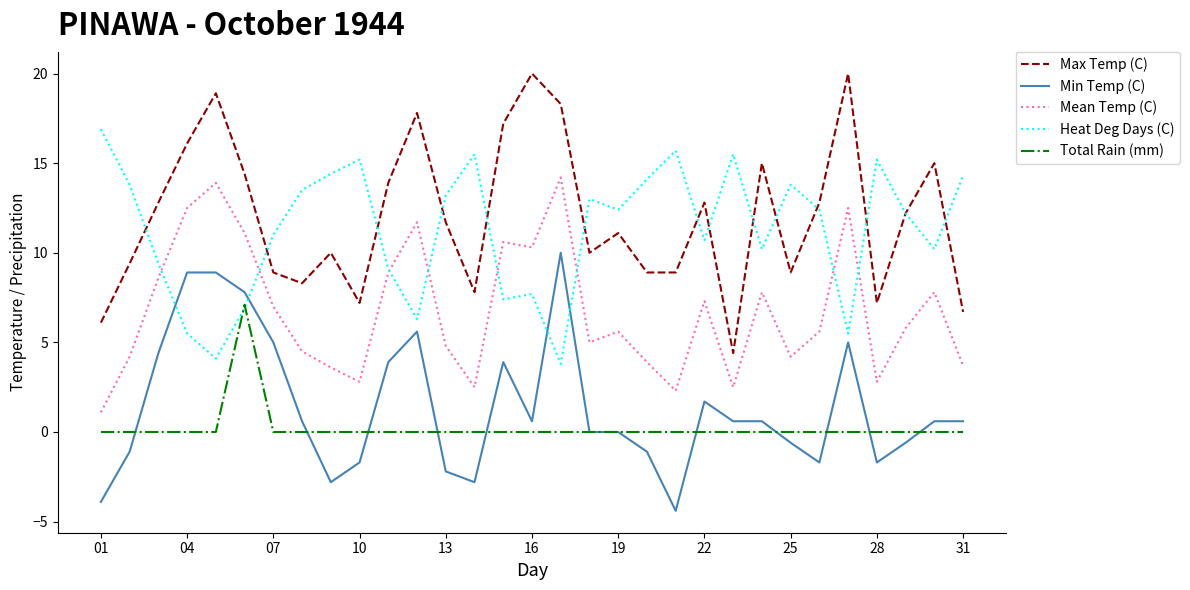

Which series has the largest range (max minus min)?

Max Temp (C)